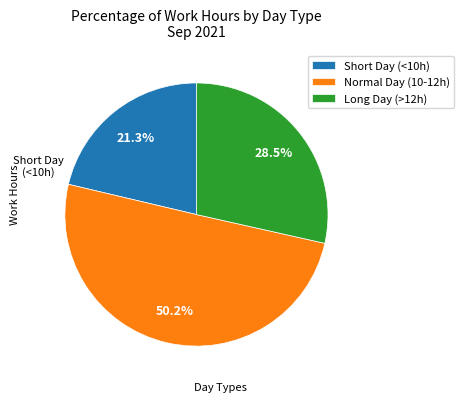

Count the number of slices in the pie.

3